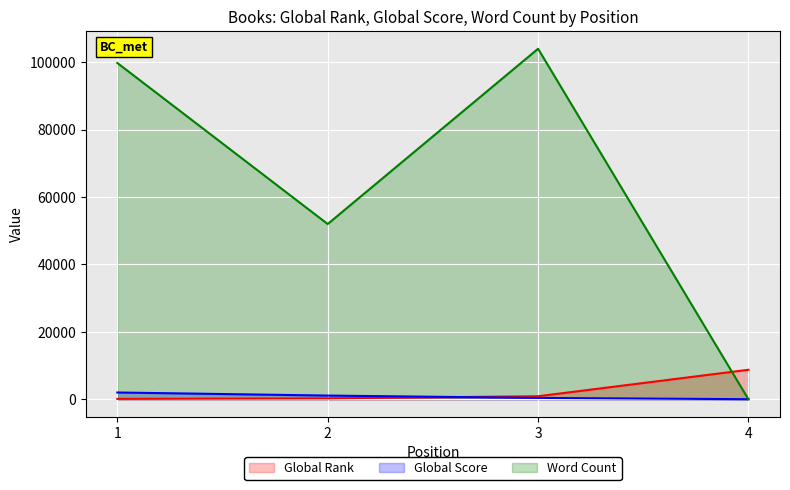

What is the difference between the Global Rank values at 2 and 3?

623